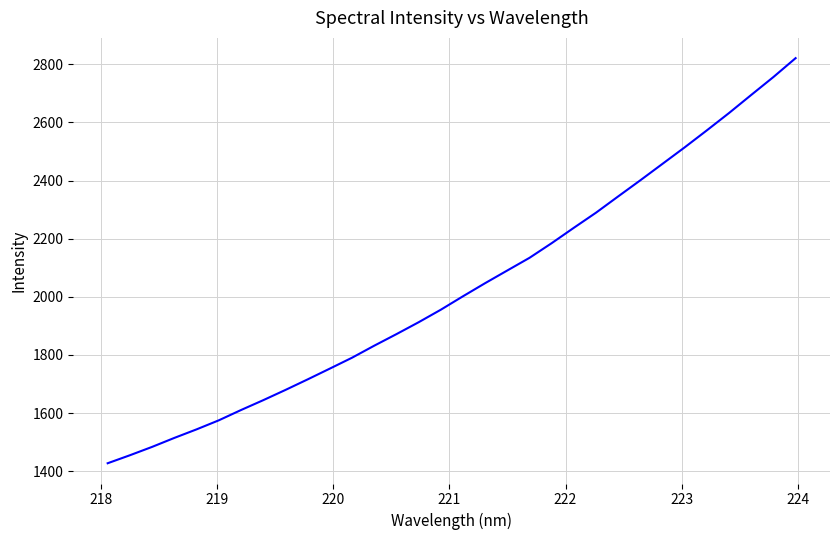

What is the maximum value shown in the chart?

2821.0